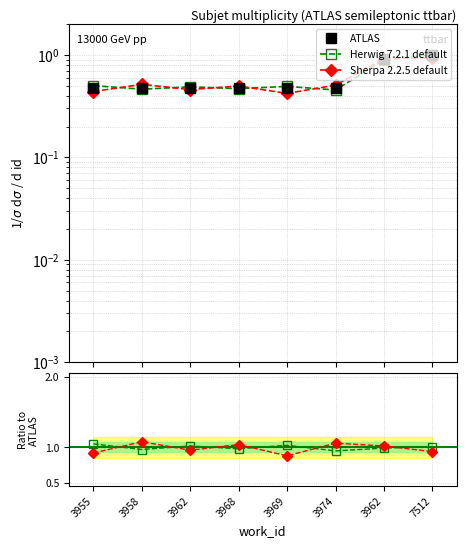

True or false: ATLAS has a value of 0.5 at 3968.

True